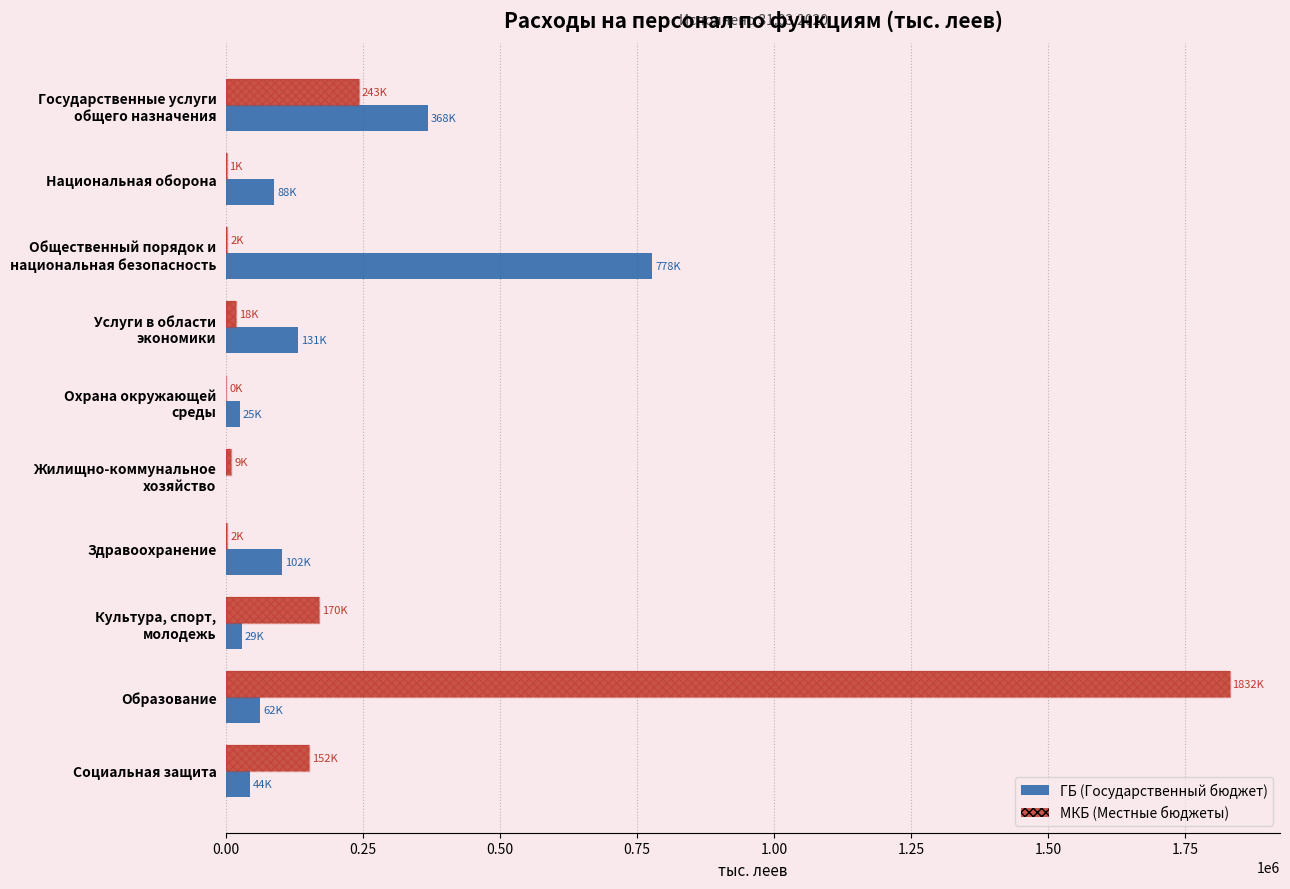

Is the value of МКБ at Общественный порядок и национальная безопасность greater than the value of ГБ (Итого) at Услуги в области экономики?

No